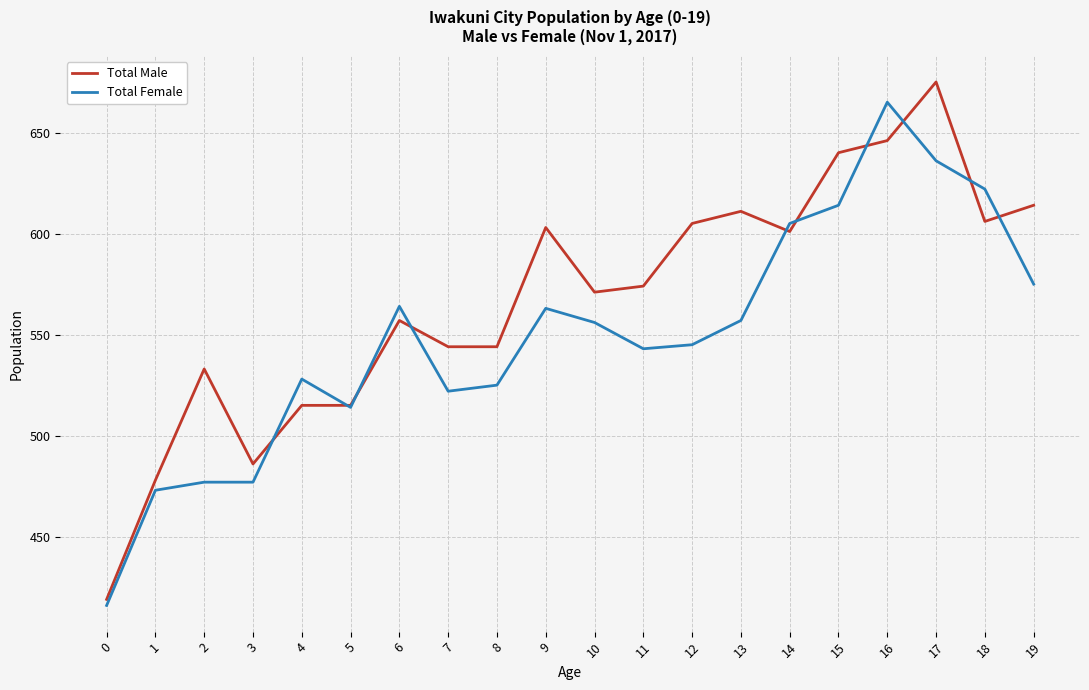

Which series ends up on top after the final intersection of Total Male and Total Female?

Total Male